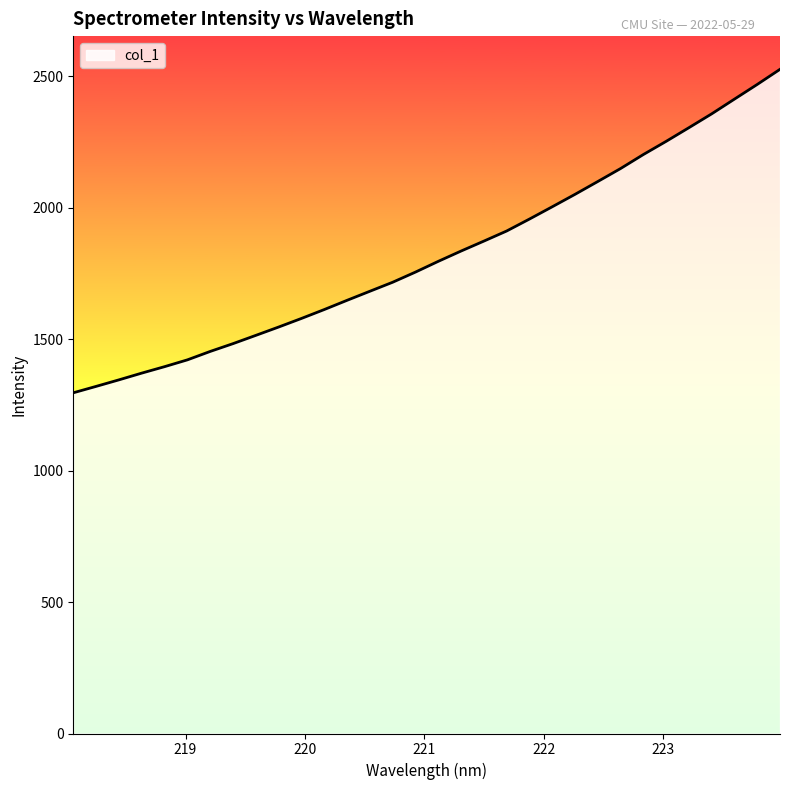

What is the difference between the maximum and minimum values?

1230.4